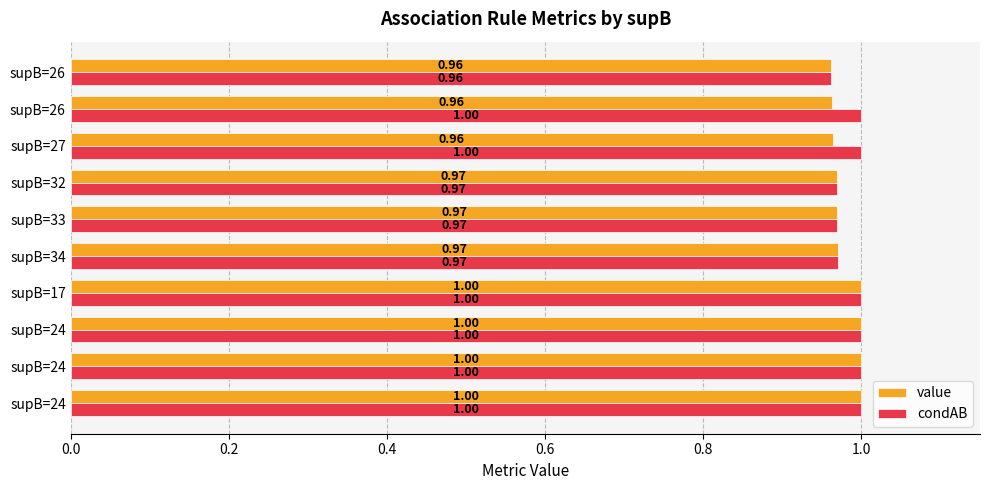

At how many categories does at least one series exceed 0?

10